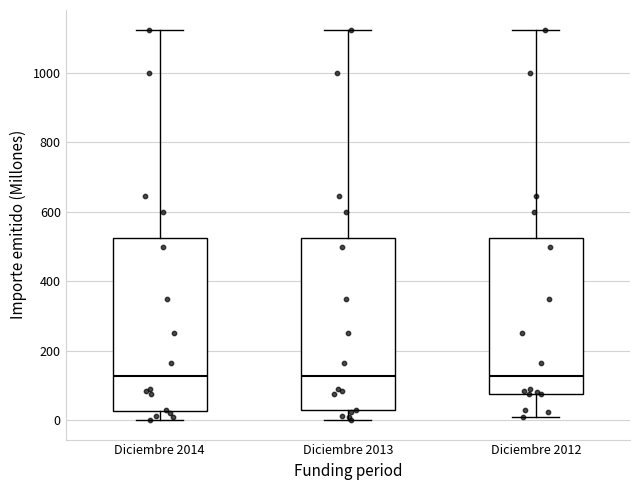

Reading left to right, read every box against the y-axis: the position of its median line, the range the box covers, and the ends of its whiskers. The values are not printed on the chart, so give them approximately, as read against the axis.

Diciembre 2014: median 120, box 20 to 520, whiskers 0 to 1120
Diciembre 2013: median 120, box 20 to 520, whiskers 0 to 1120
Diciembre 2012: median 120, box 80 to 520, whiskers 0 to 1120